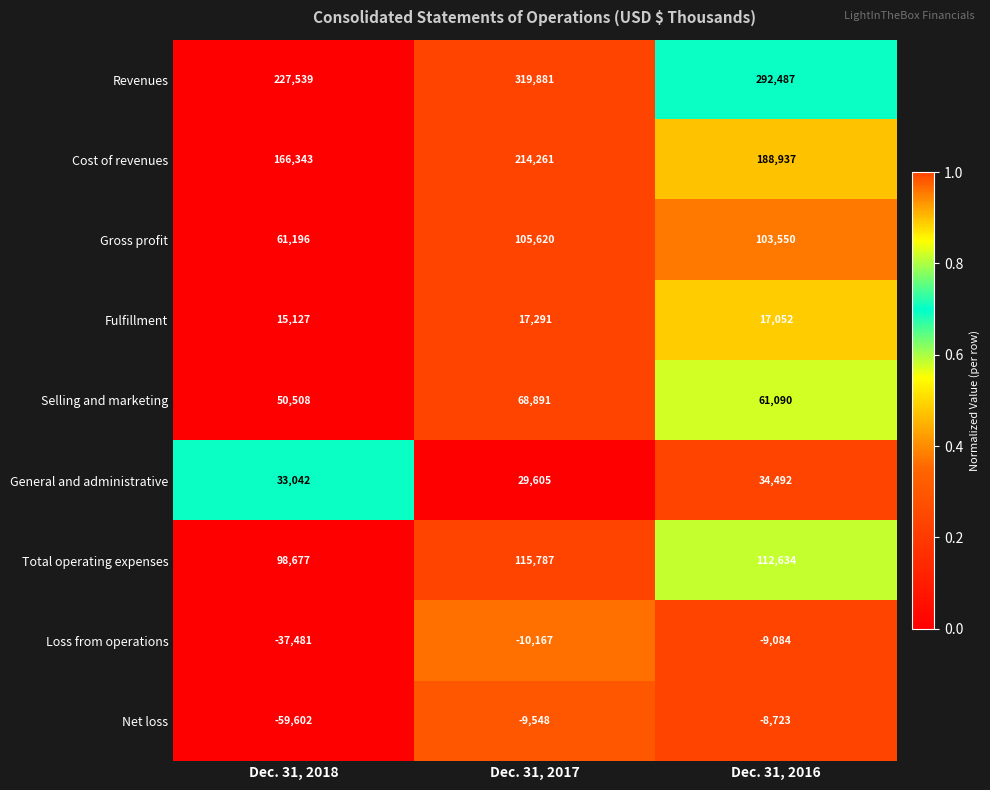

How many categories are shown in the chart?

3